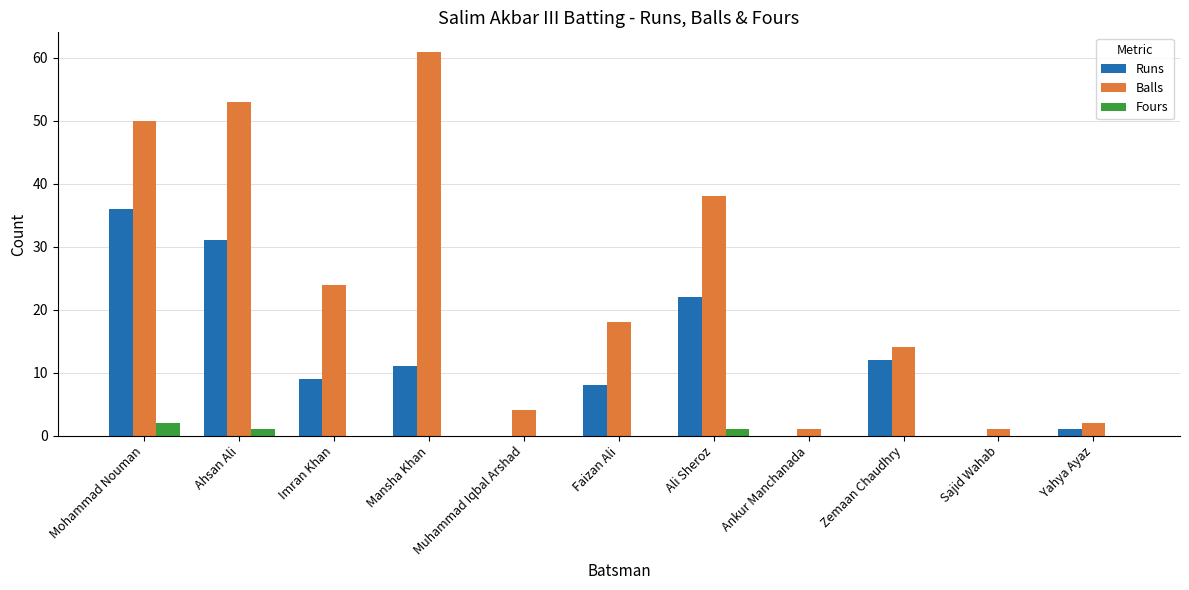

The Runs series shows -15 at Ankur Manchanada. True or false?

False